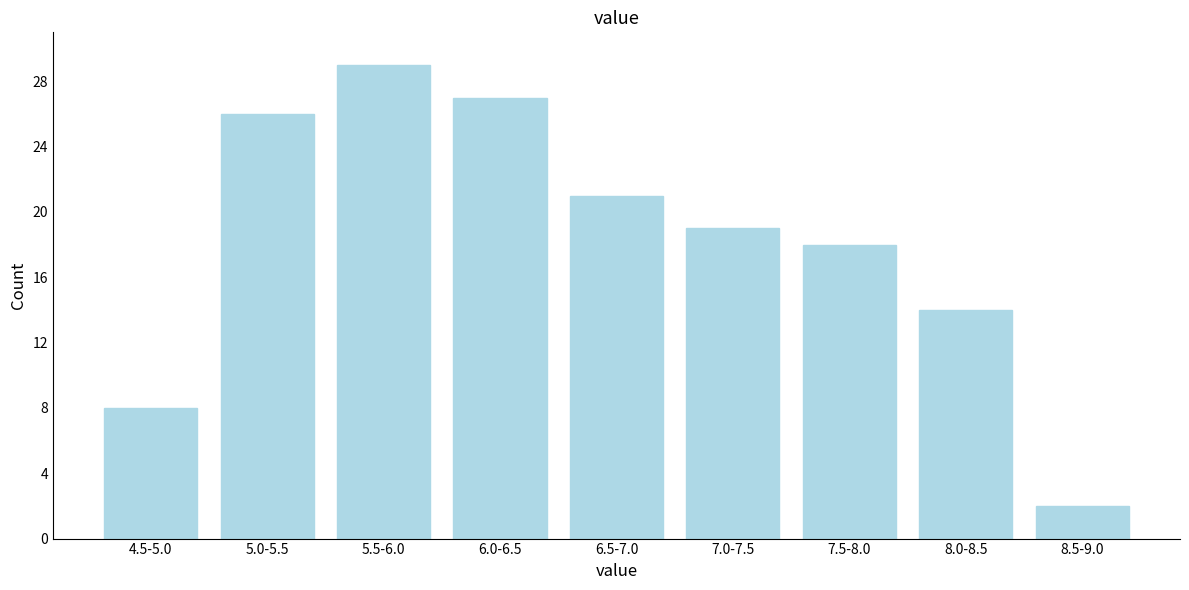

Reading left to right, transcribe all the data shown in this chart.

4.5-5.0=8	5.0-5.5=26	5.5-6.0=29	6.0-6.5=27	6.5-7.0=21	7.0-7.5=19	7.5-8.0=18	8.0-8.5=14	8.5-9.0=2